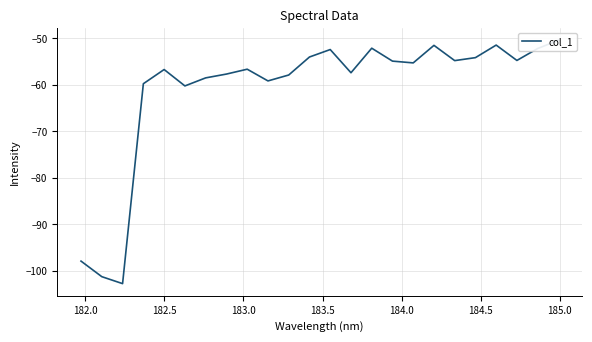

How many categories are shown in the chart?

24